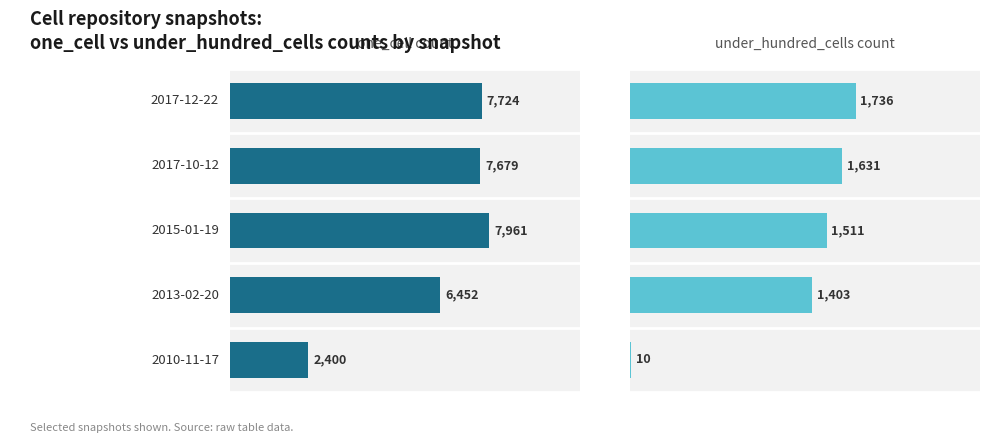

How many values in the under_hundred_cells series are below 1511?

2